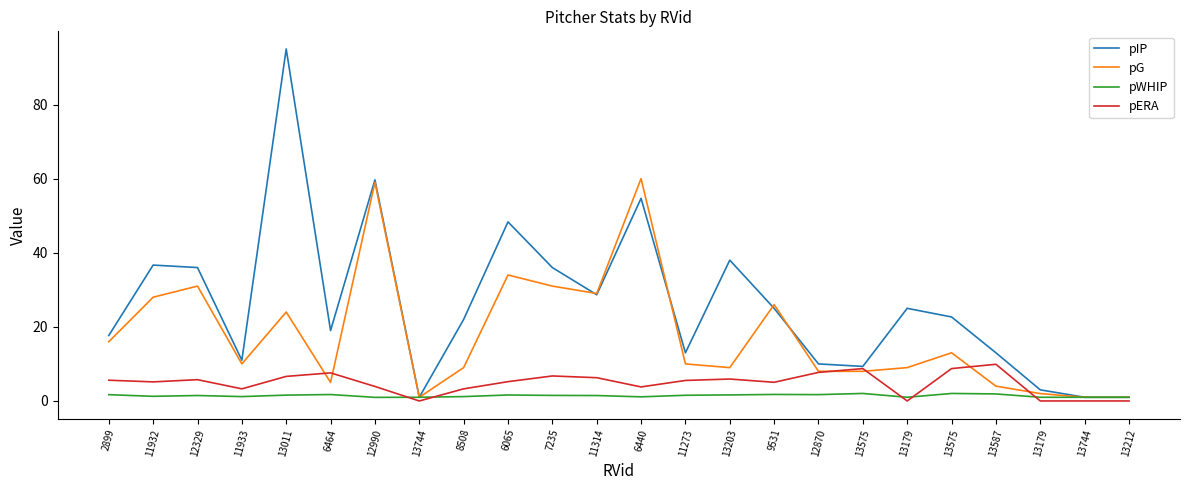

Reading left to right, what are all the values shown in this chart?

pIP: 17.7	36.7	36.0	11.0	95.0	19.0	59.7	1.0	22.0	48.3	36.0	28.7	54.7	13.0	38.0	25.0	10.0	9.3	25.0	22.7	13.0	3.0	1.0	1.0
pG: 16.0	28.0	31.0	10.0	24.0	5.0	59.0	1.0	9.0	34.0	31.0	29.0	60.0	10.0	9.0	26.0	8.0	8.0	9.0	13.0	4.0	2.0	1.0	1.0
pWHIP: 1.7	1.3	1.5	1.2	1.6	1.7	1.0	1.0	1.2	1.6	1.5	1.5	1.1	1.5	1.6	1.8	1.7	2.0	1.0	2.0	1.9	1.0	1.0	1.0
pERA: 5.6	5.2	5.8	3.3	6.6	7.6	3.9	0.0	3.3	5.2	6.8	6.3	3.8	5.5	5.9	5.0	7.7	8.7	0.0	8.7	9.9	0.0	0.0	0.0